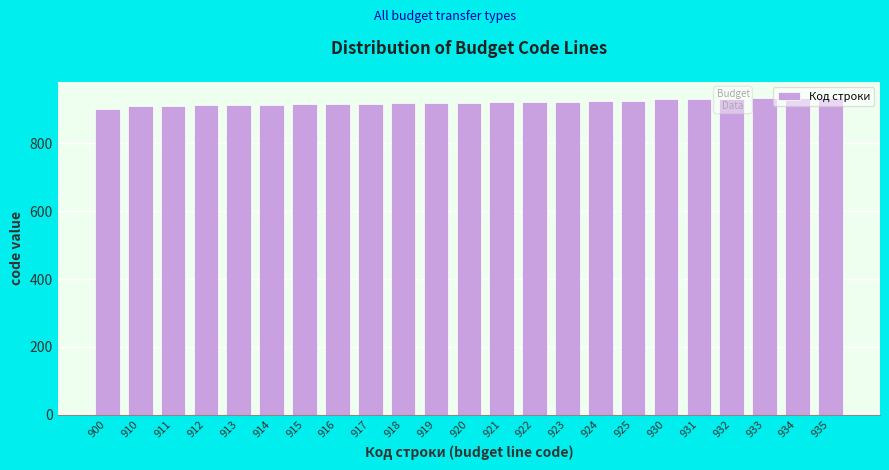

What is the sum of all values?

21175